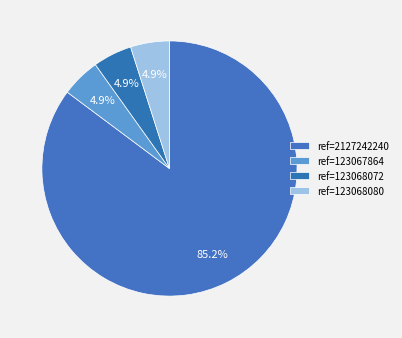

How many slices are in this pie chart?

4